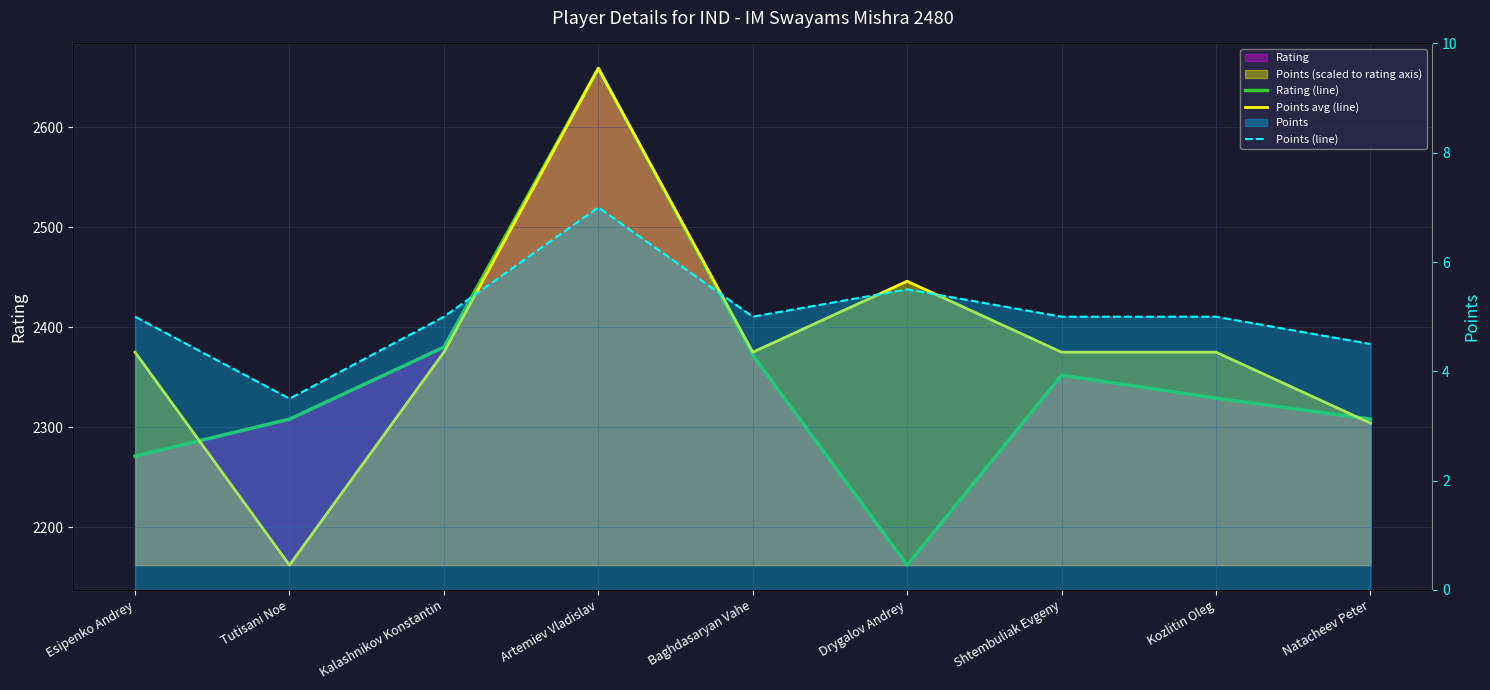

What is the label of the 2nd point from the left?

Tutisani Noe